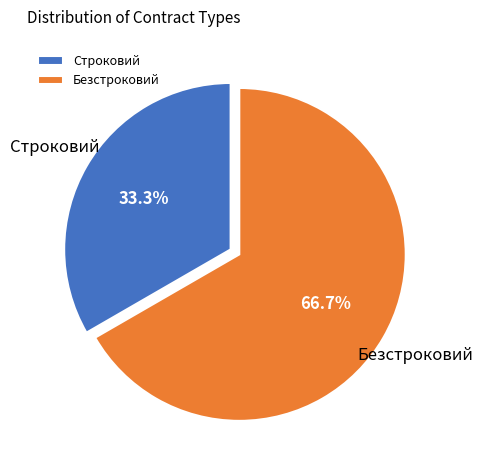

Which has a higher value, Строковий or Безстроковий?

Безстроковий